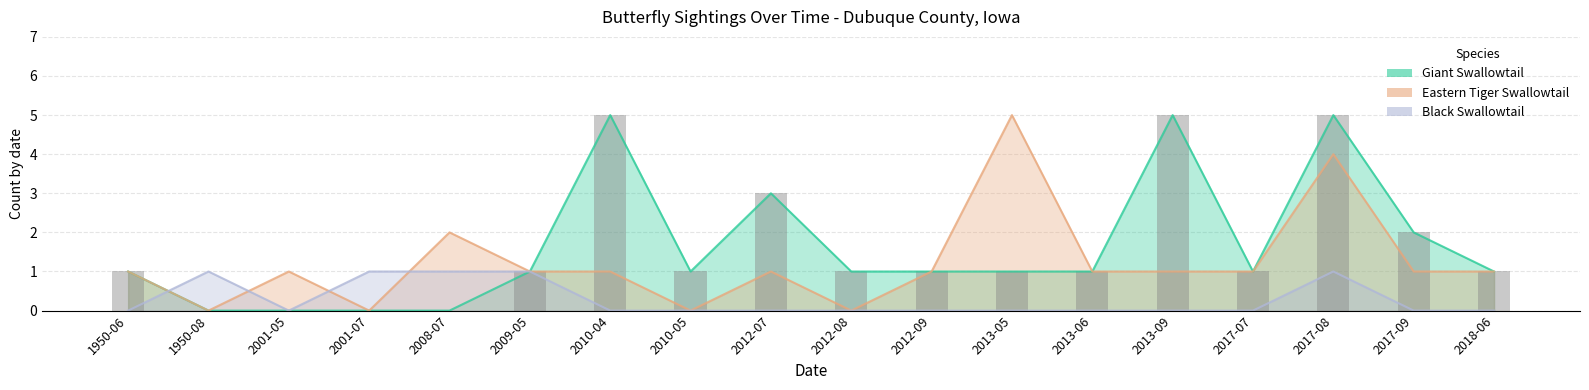

The value of Black Swallowtail at 2017-08 is 1. True or false?

True